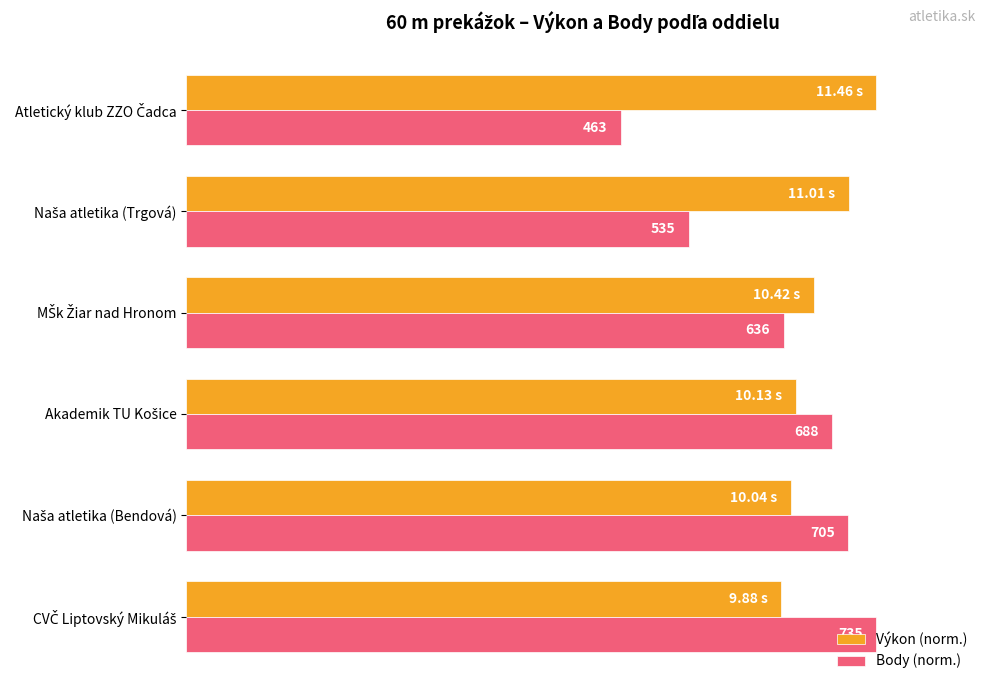

Rank the series by their maximum value, from lowest to highest.

Výkon (norm.), Body (norm.)